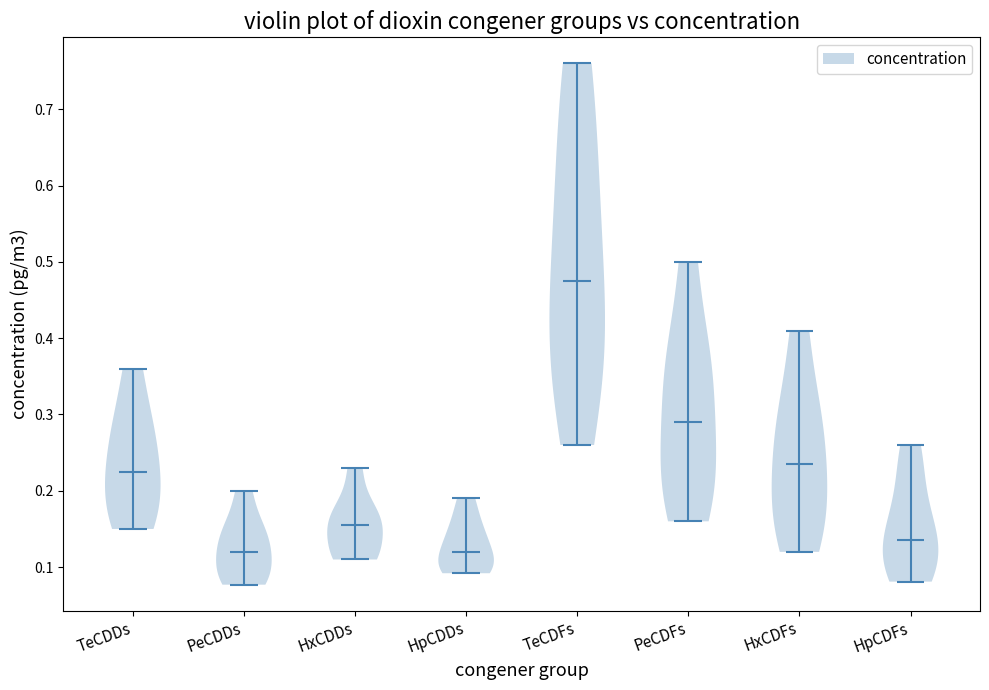

What is the lowest point the violin for PeCDFs reaches on the y-axis? The values are not printed on the chart, so give them approximately, as read against the axis.

0.16